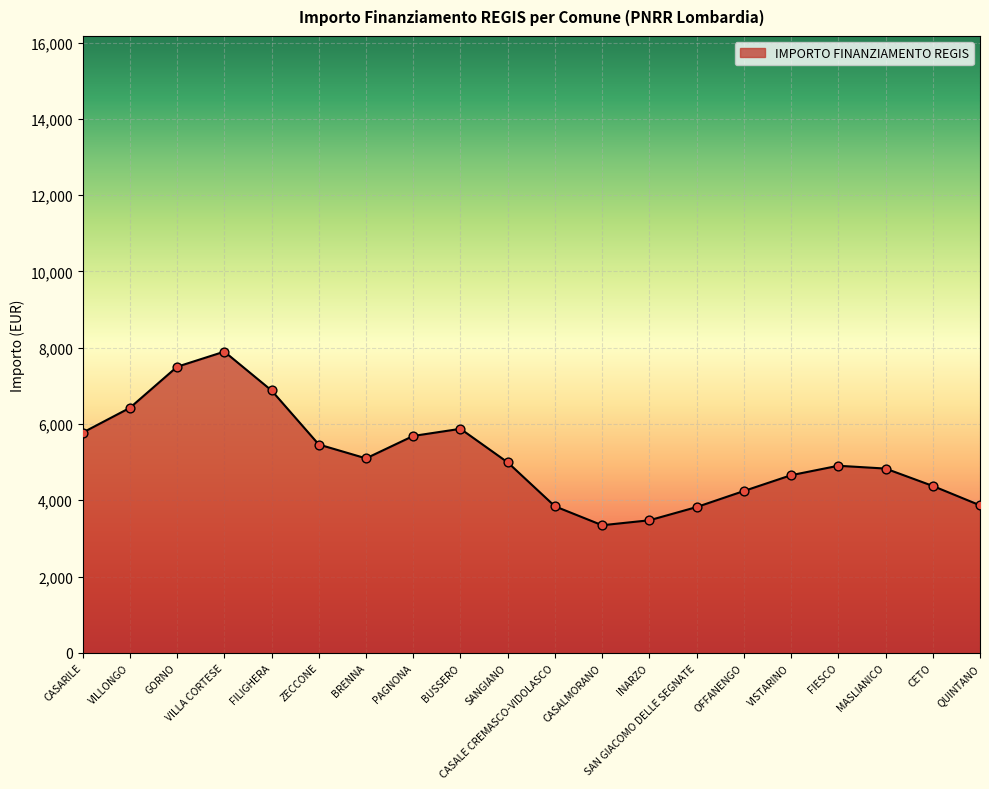

The value at CASALMORANO is 1547.3. True or false?

False